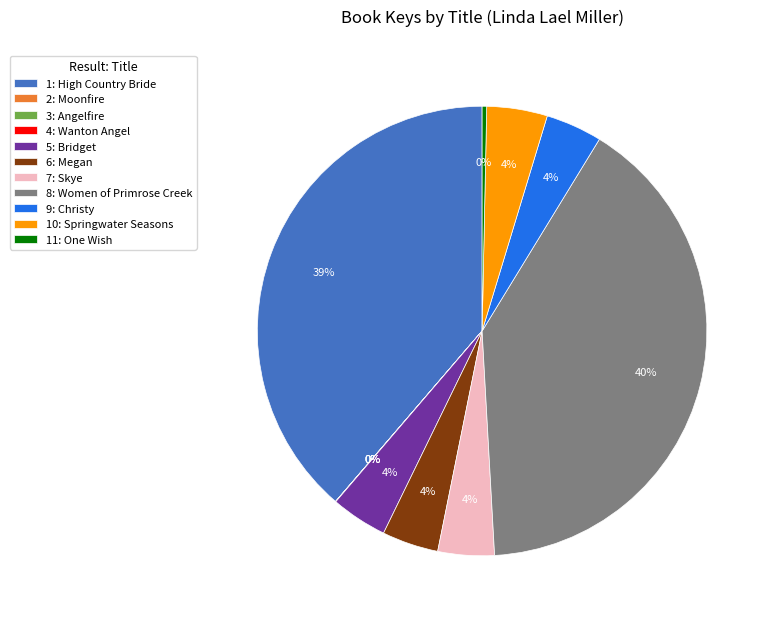

The 5: Bridget slice represents 13% of the pie. True or false?

False